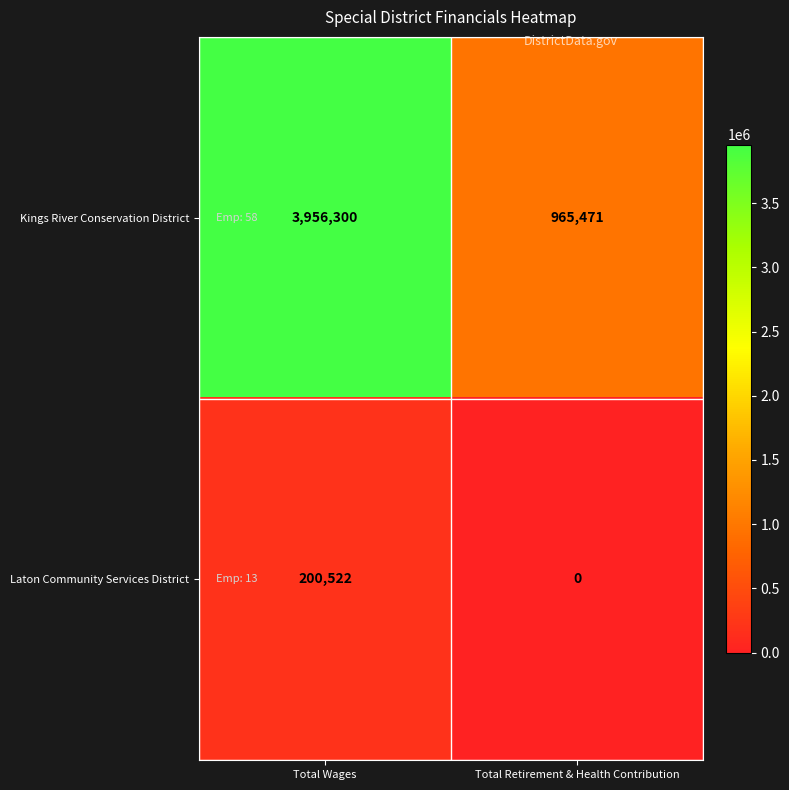

What is the approximate value of Laton Community Services District at Total Wages, to the nearest 50?

200500